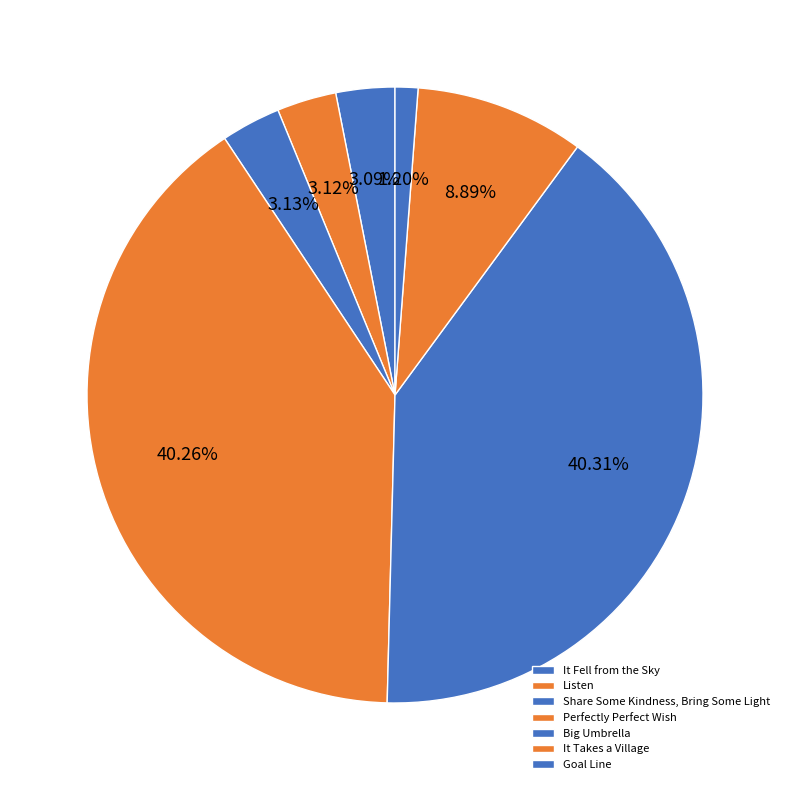

To the nearest percent, what percentage of the pie is Share Some Kindness, Bring Some Light?

3%